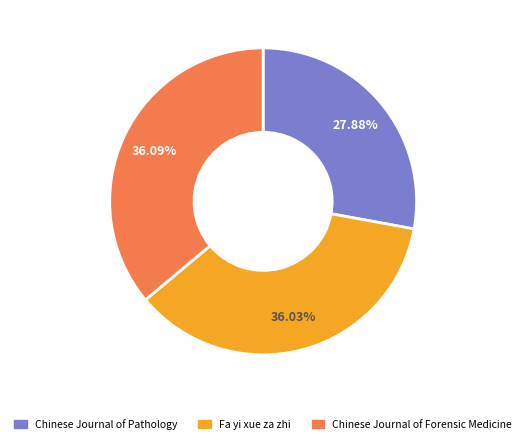

The Fa yi xue za zhi slice represents 48% of the pie. True or false?

False